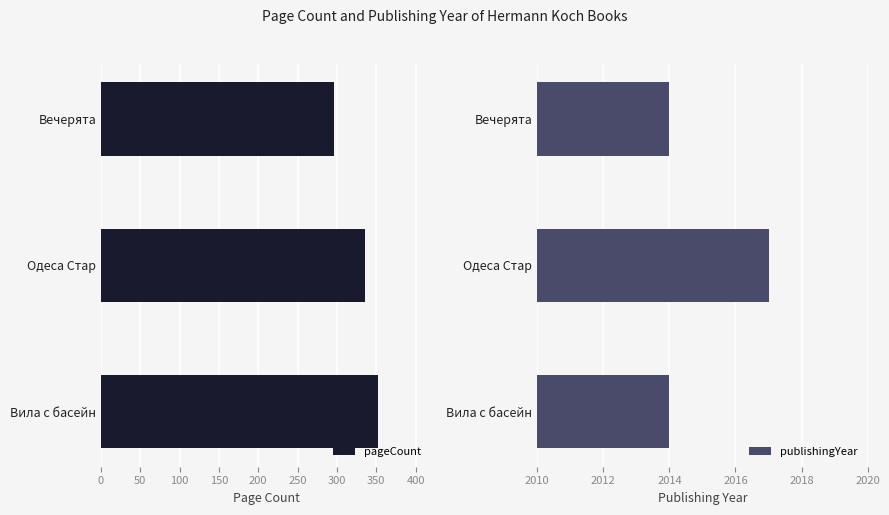

What is the difference between the maximum and minimum values in the publishingYear series?

3